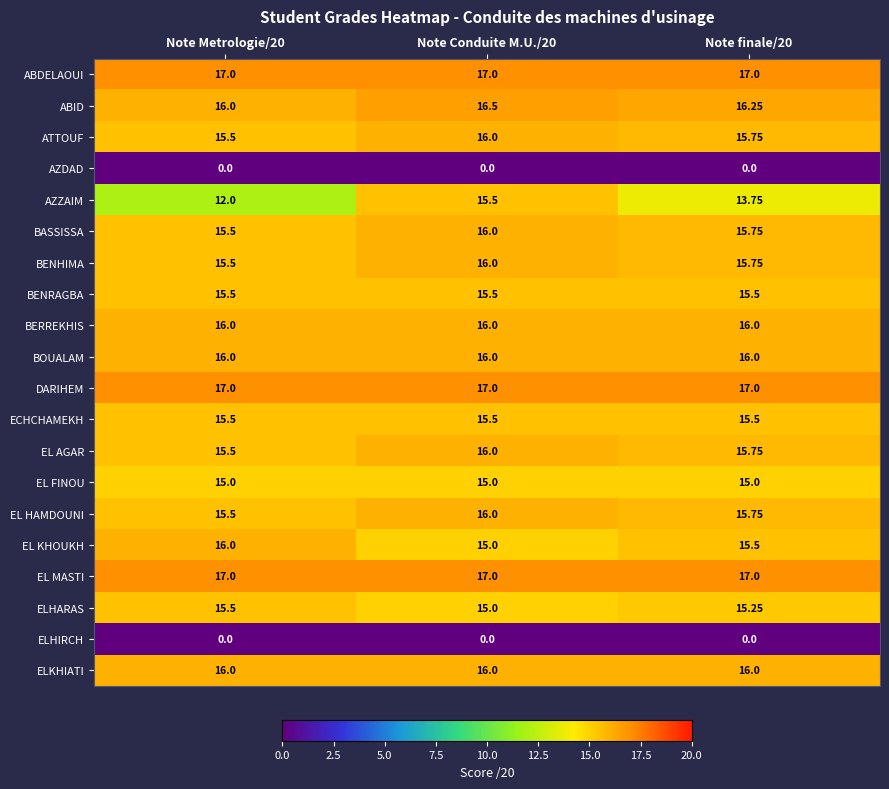

Which series has the largest range (max minus min)?

AZZAIM